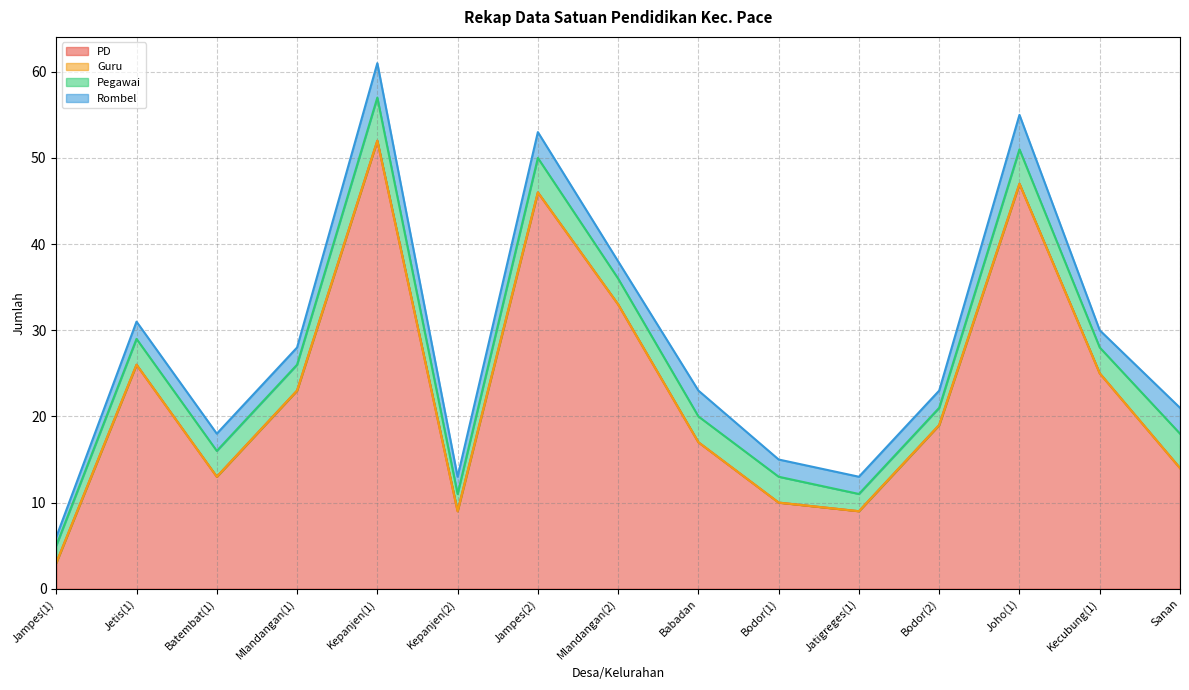

Which series has the widest spread of values?

PD